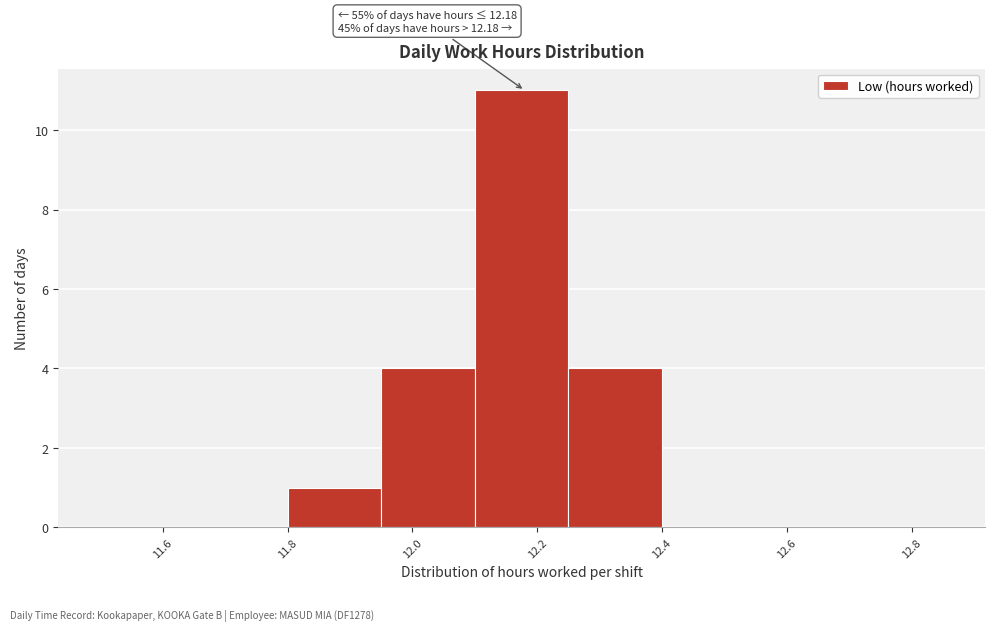

Which range on the x-axis has the tallest bar?

12.10 to 12.25